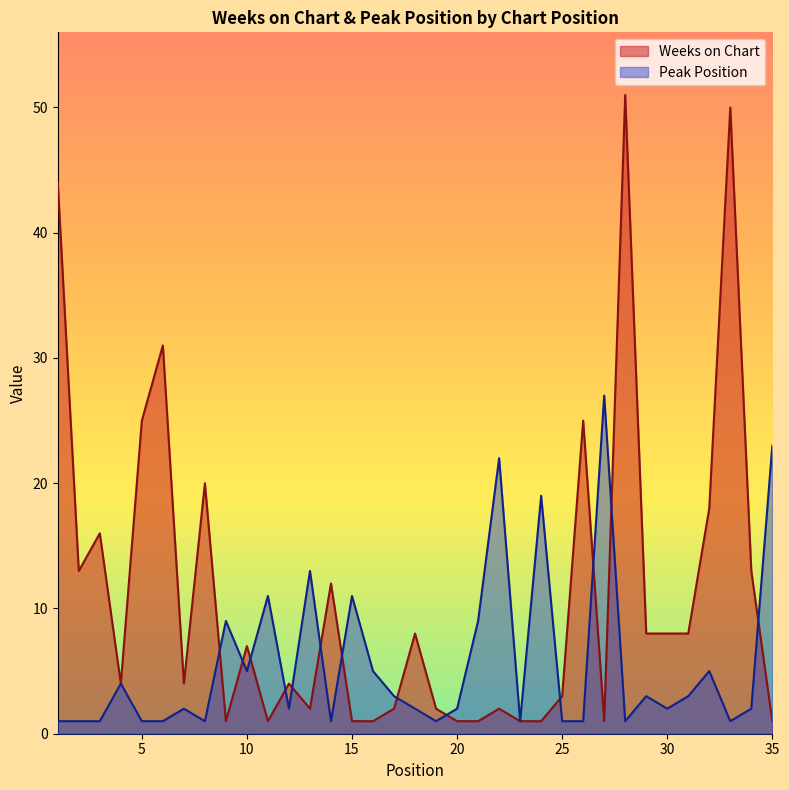

How many values in the Peak Position series exceed 2?

16